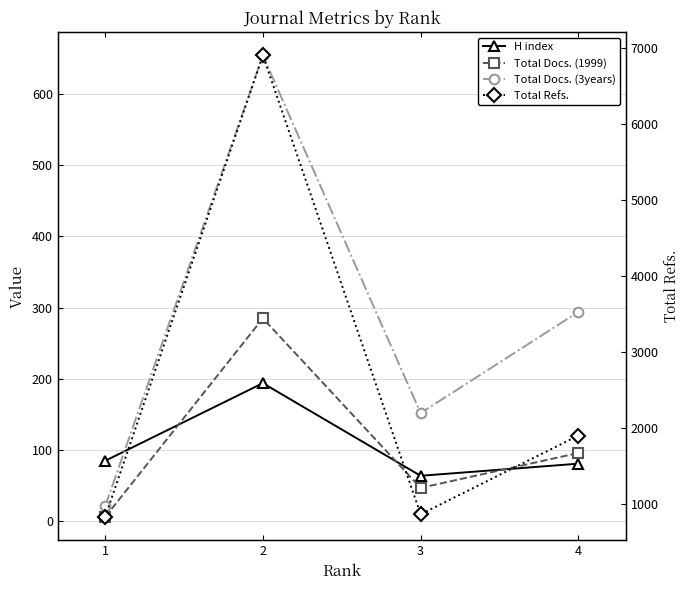

Reading left to right, what are all the values shown in this chart?

H index: 1=85	2=194	3=64	4=81
Total Docs. (1999): 1=6	2=285	3=47	4=96
Total Docs. (3years): 1=21	2=654	3=152	4=294
Total Refs.: 1=828	2=6896	3=865	4=1900